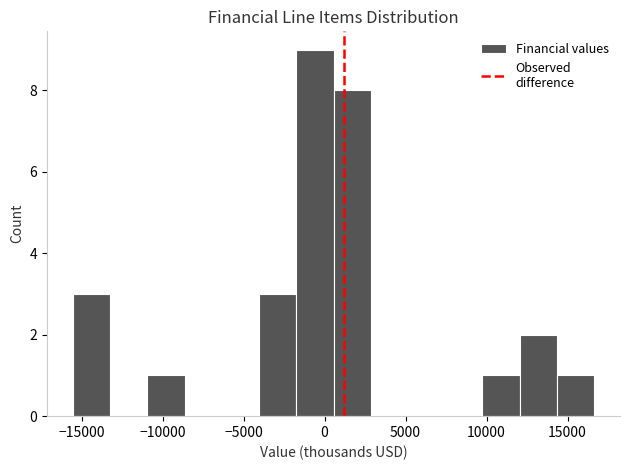

How tall is the bar that spans -15500 to -13000 on the x-axis? Neither the bar edges nor the heights are printed on the chart, so give them approximately, as read against the axes.

3